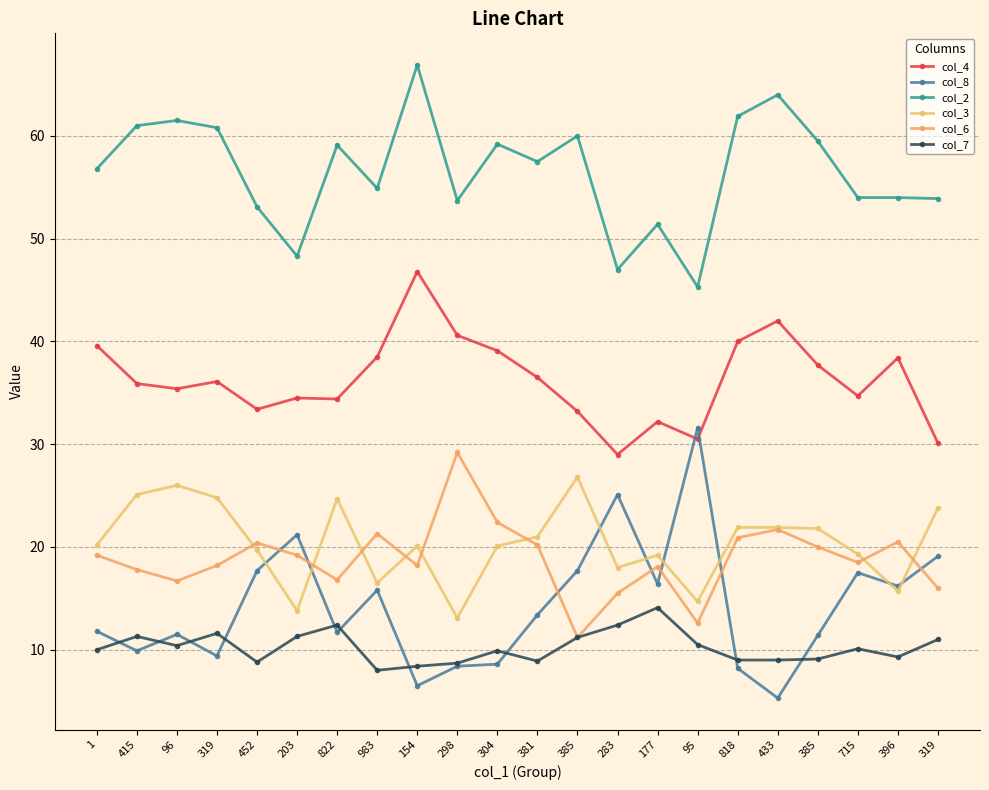

What are all the series names shown in the legend?

col_4, col_8, col_2, col_3, col_6, col_7